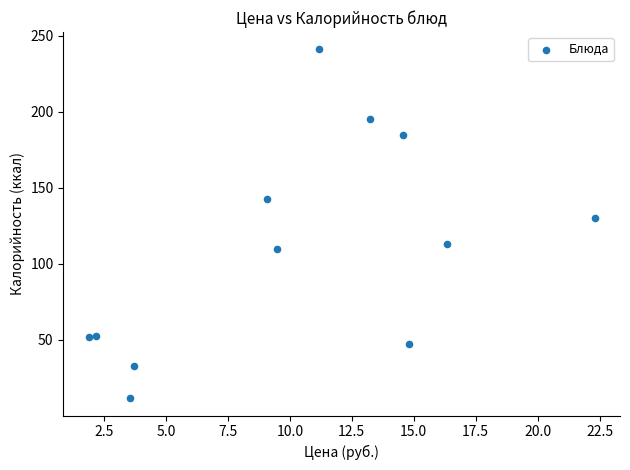

What is the range of Y values (max minus min)?

229.4